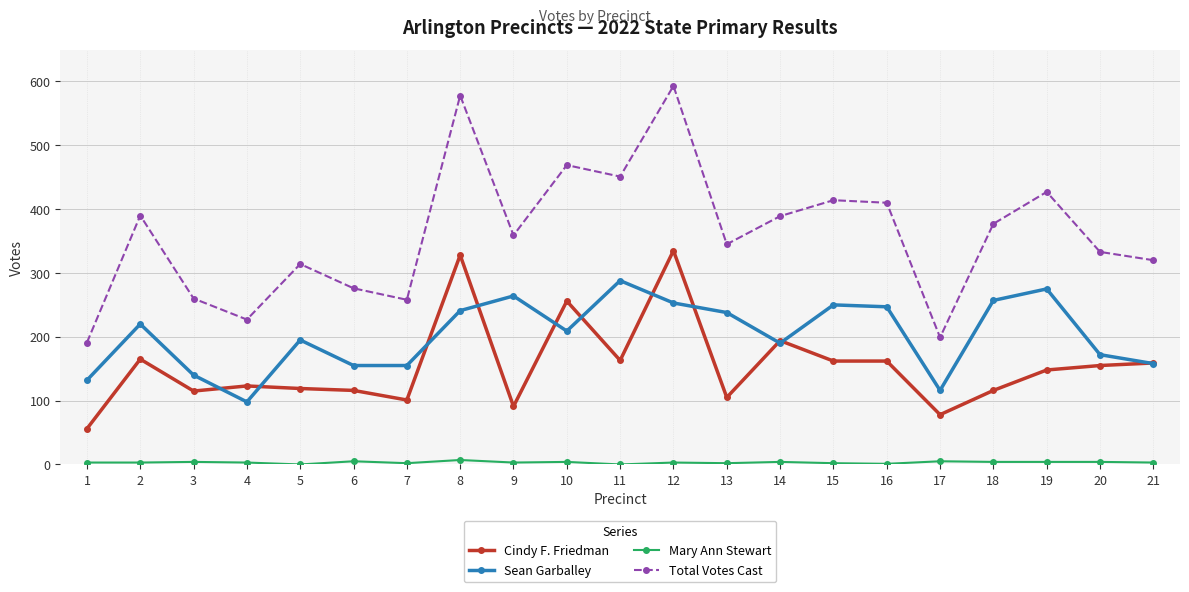

What value does the Total Votes Cast series have at 2?

390